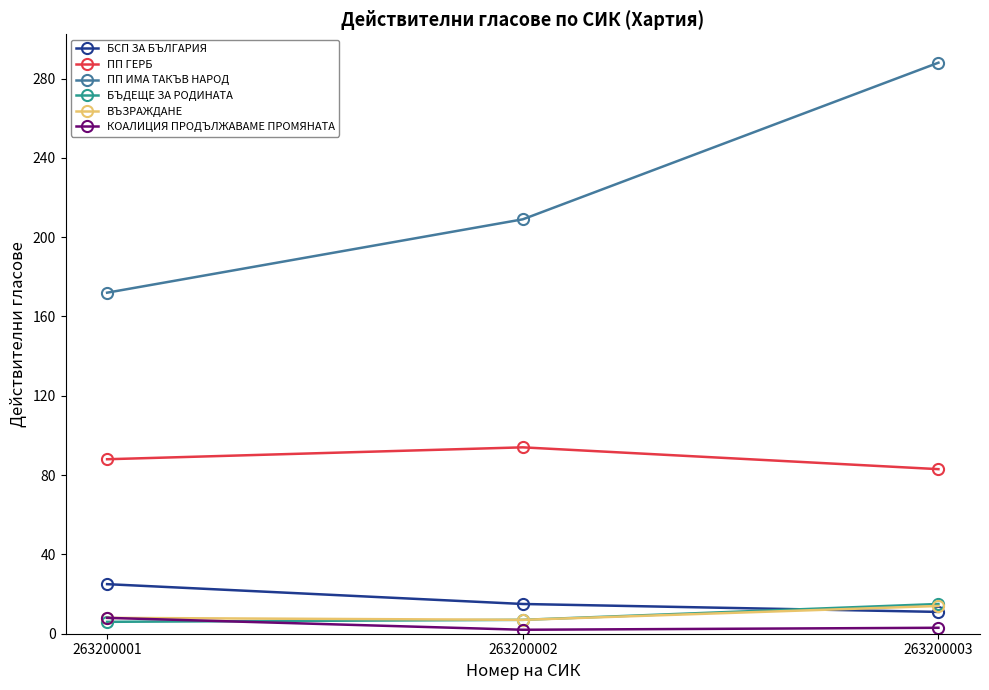

What is the value of the ВЪЗРАЖДАНЕ point at the 3rd from the left?

14